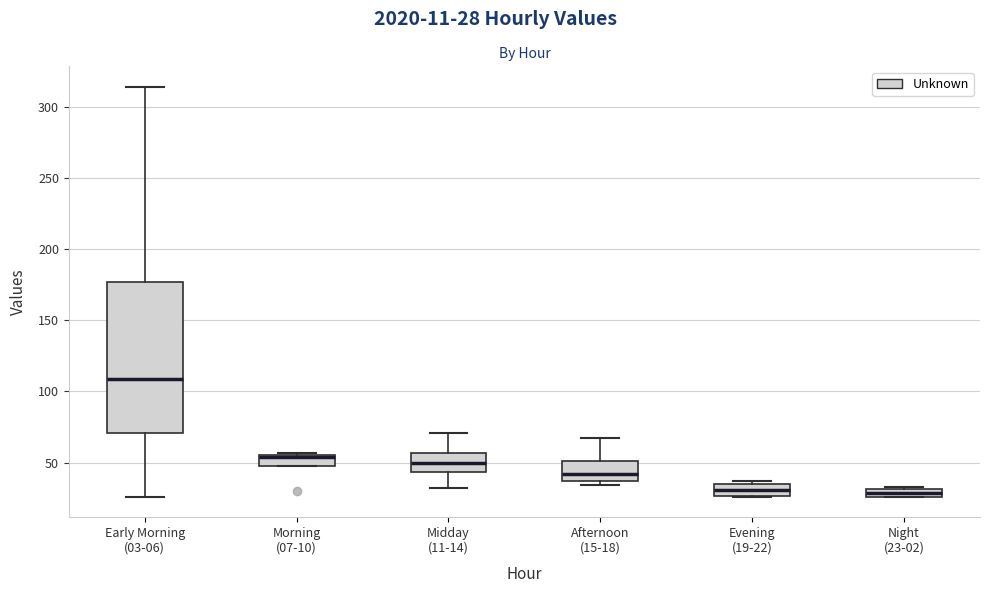

Where is the lower edge of the box for Afternoon (15-18) on the y-axis? The values are not printed on the chart, so give them approximately, as read against the axis.

35